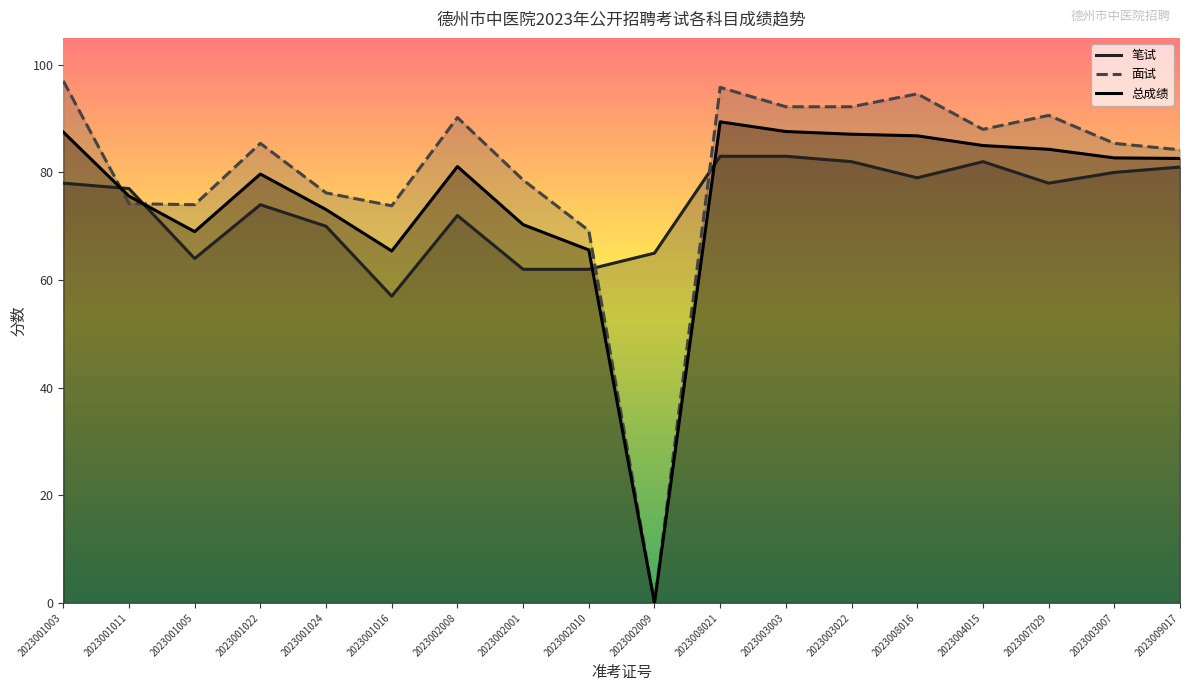

Where is 面试 nearest to the value 48?

2023002010